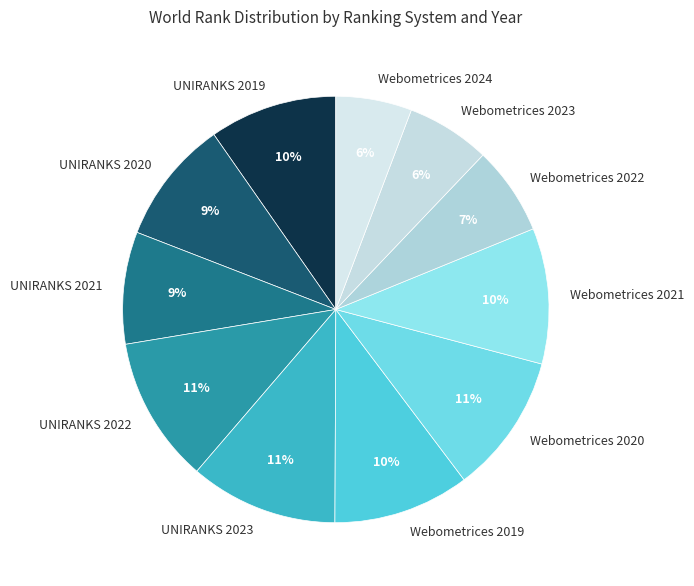

Is it true that UNIRANKS 2022 is 1% of the pie?

False